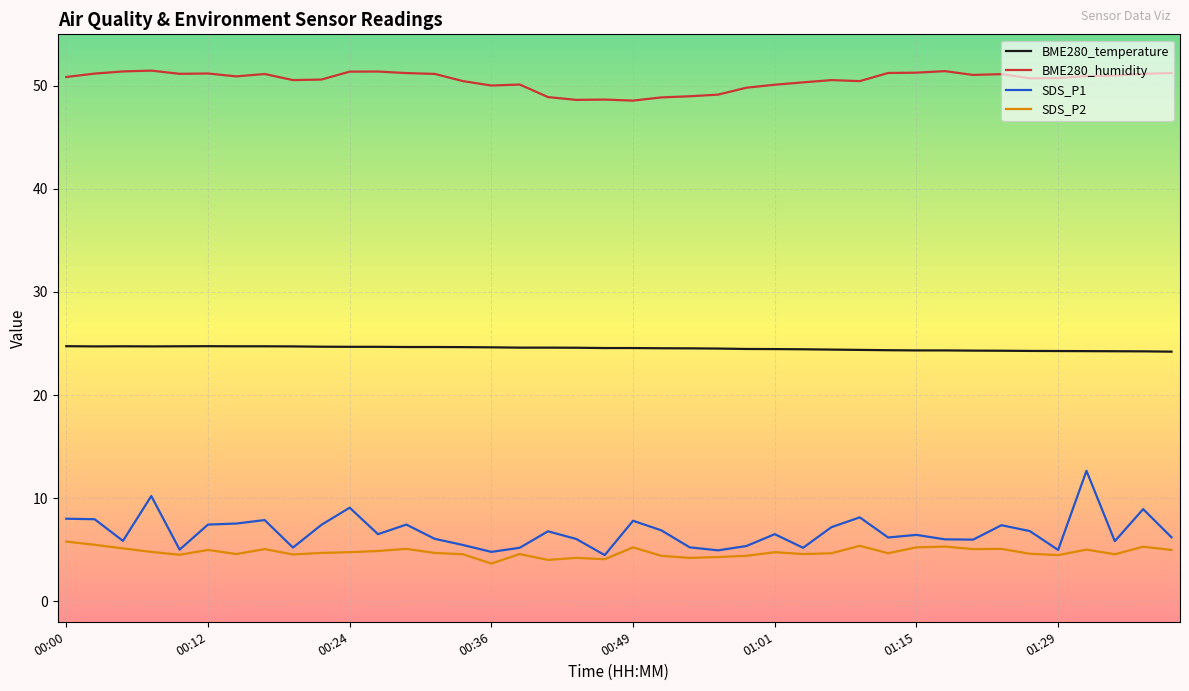

List the series in order of their peak value, lowest first.

SDS_P2, SDS_P1, BME280_temperature, BME280_humidity